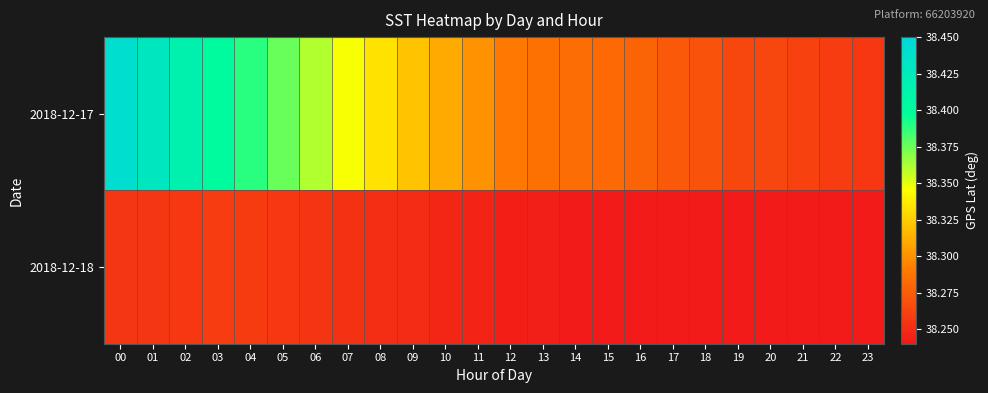

Reading left to right, what are all the values shown in this chart?

2018-12-17: 00=38.4	01=38.4	02=38.4	03=38.4	04=38.4	05=38.4	06=38.4	07=38.3	08=38.3	09=38.3	10=38.3	11=38.3	12=38.3	13=38.3	14=38.3	15=38.3	16=38.3	17=38.3	18=38.3	19=38.3	20=38.3	21=38.3	22=38.3	23=38.3
2018-12-18: 00=38.3	01=38.3	02=38.3	03=38.3	04=38.3	05=38.3	06=38.3	07=38.3	08=38.3	09=38.2	10=38.2	11=38.2	12=38.2	13=38.2	14=38.2	15=38.2	16=38.2	17=38.2	18=38.2	19=38.2	20=38.2	21=38.2	22=38.2	23=38.2